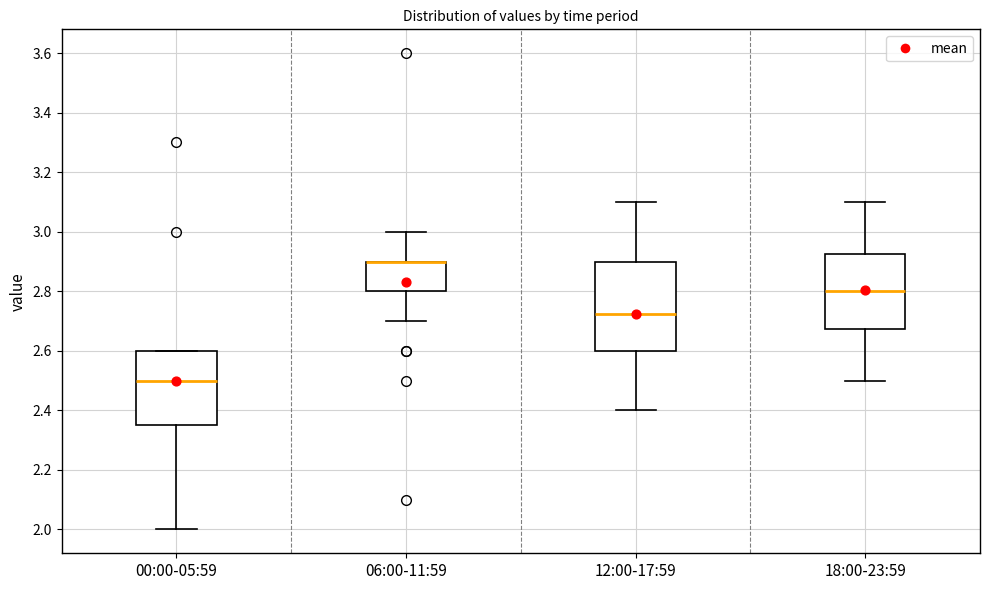

Reading left to right, read every box against the y-axis: the position of its median line, the range the box covers, and the ends of its whiskers. The values are not printed on the chart, so give them approximately, as read against the axis.

00:00-05:59: median 2.50, box 2.36 to 2.60, whiskers 2.00 to 2.60
06:00-11:59: median 2.90 (drawn on the box's upper edge), box 2.80 to 2.90, whiskers 2.70 to 3.00
12:00-17:59: median 2.72, box 2.60 to 2.90, whiskers 2.40 to 3.10
18:00-23:59: median 2.80, box 2.68 to 2.92, whiskers 2.50 to 3.10